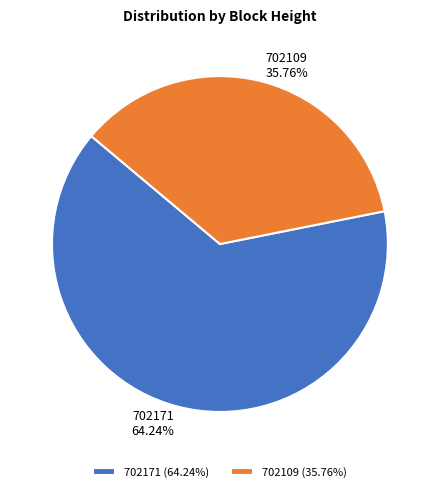

The 702171 slice represents 64% of the pie. True or false?

True